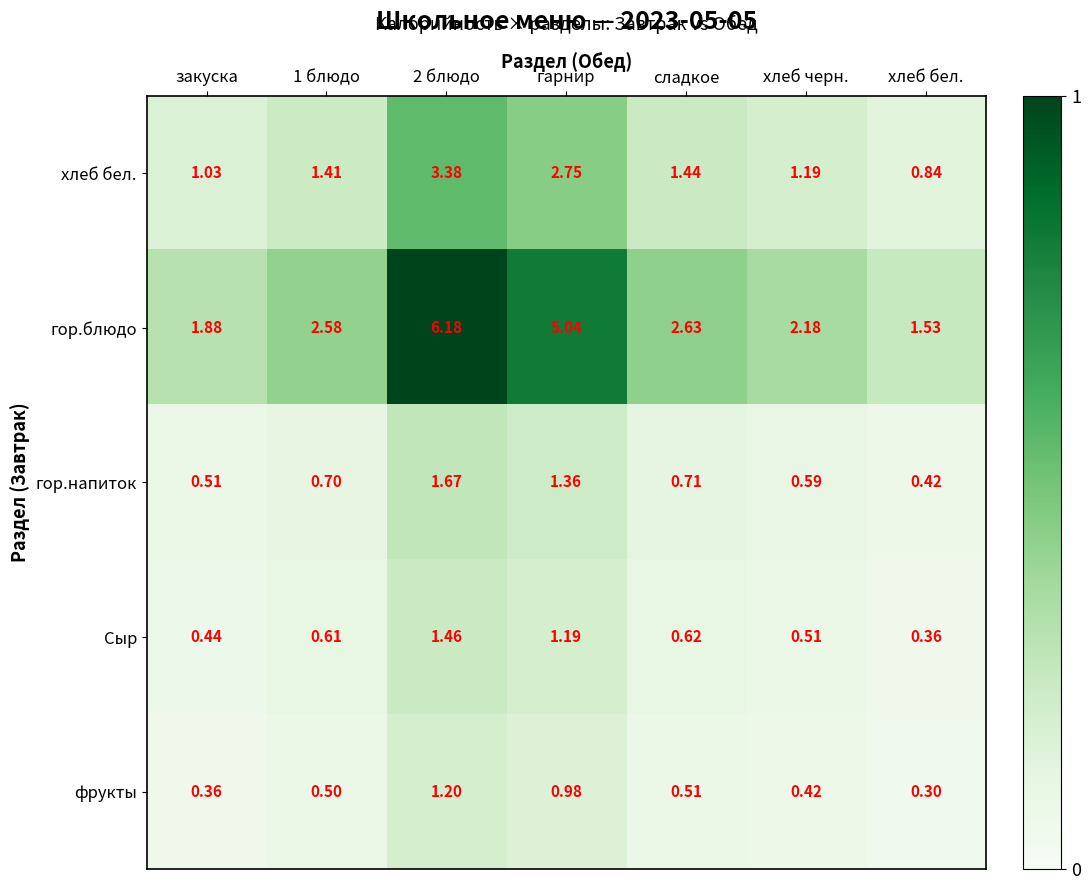

Which category has the highest value across all series?

2 блюдо